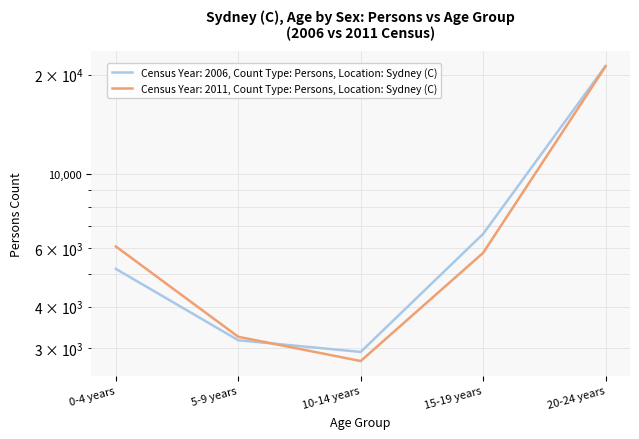

Is this an area chart (filled region under the line)?

No